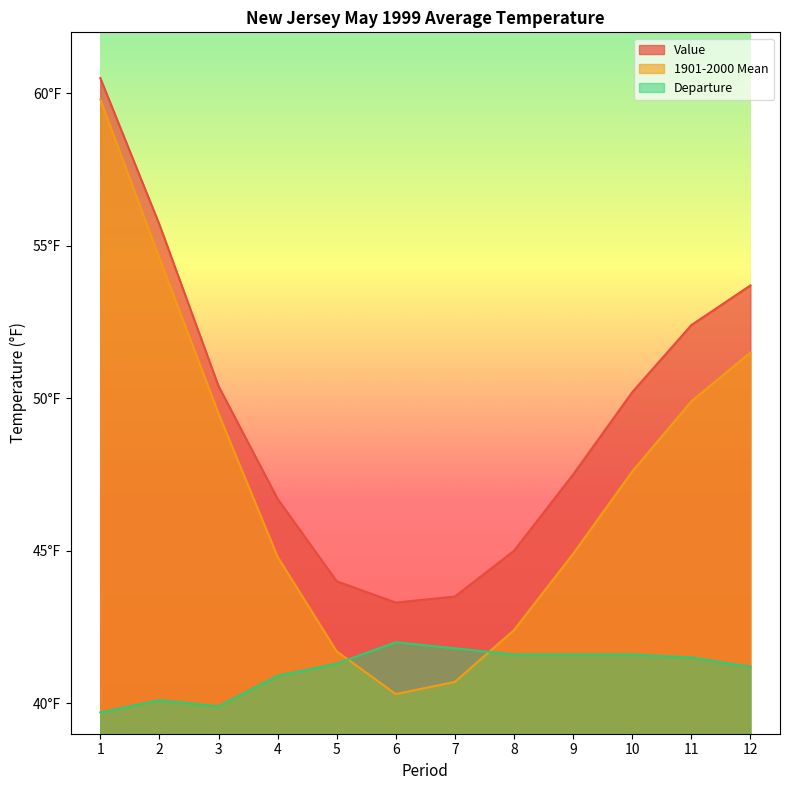

How many values in the Value series exceed 50?

6